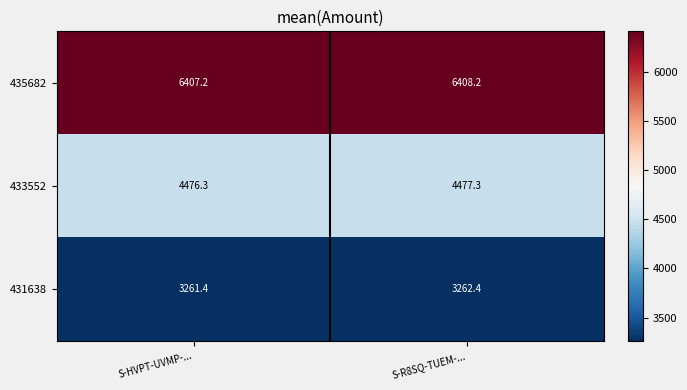

True or false: 435682 has a value of 8870.4 at S-HVPT-UVMP-....

False